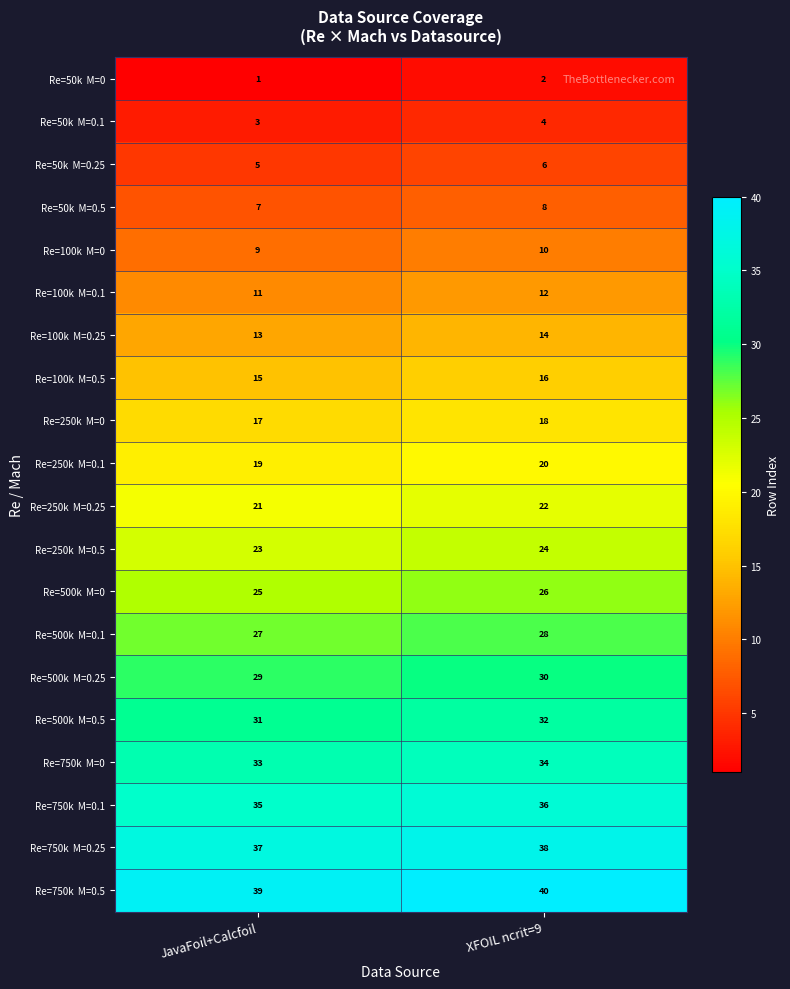

What is the total value across all series at JavaFoil+Calcfoil?

400